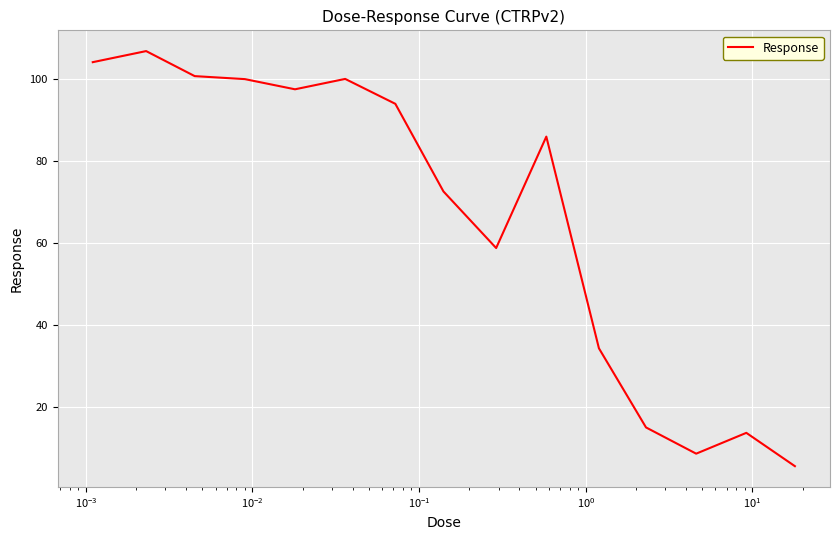

What is the difference between the maximum and minimum values?

101.1